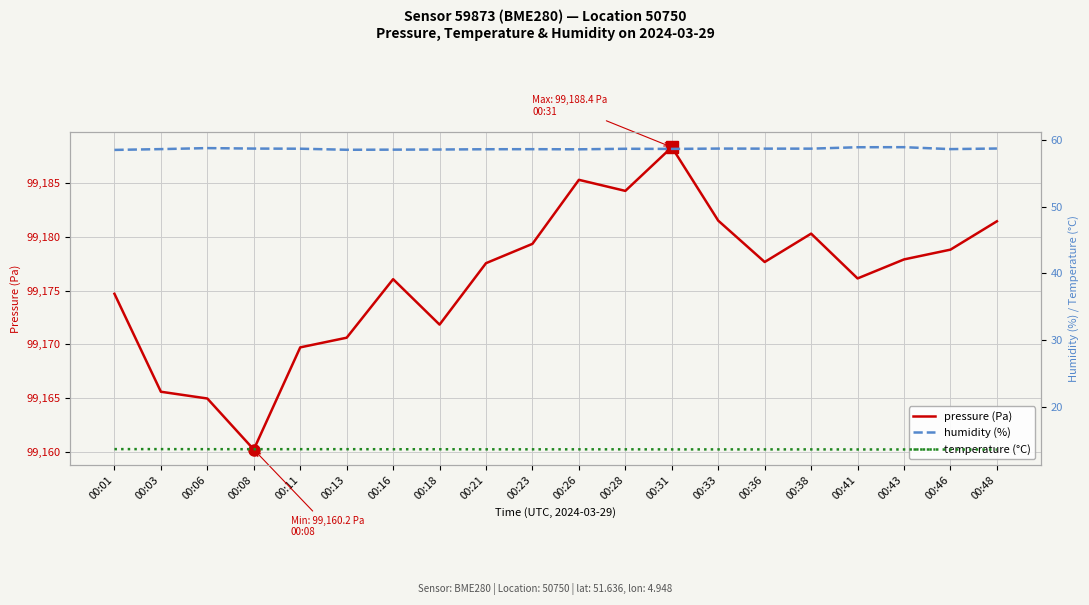

How many humidity (%) values are between 58 and 59?

20